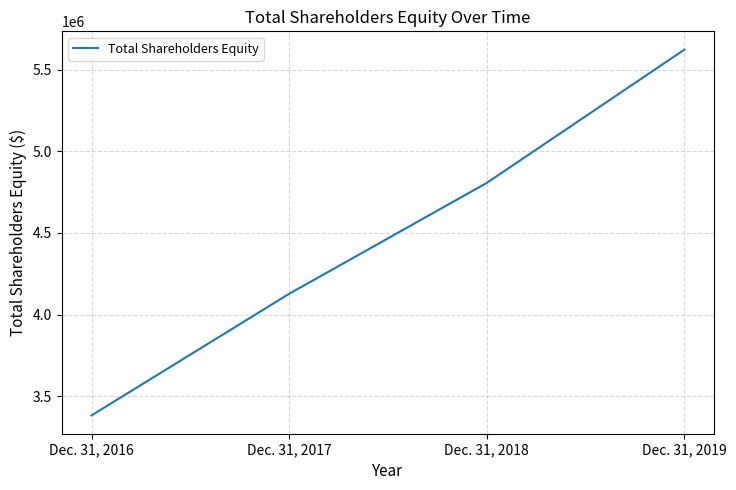

Is it true that the value at Dec. 31, 2019 is 9894474?

False